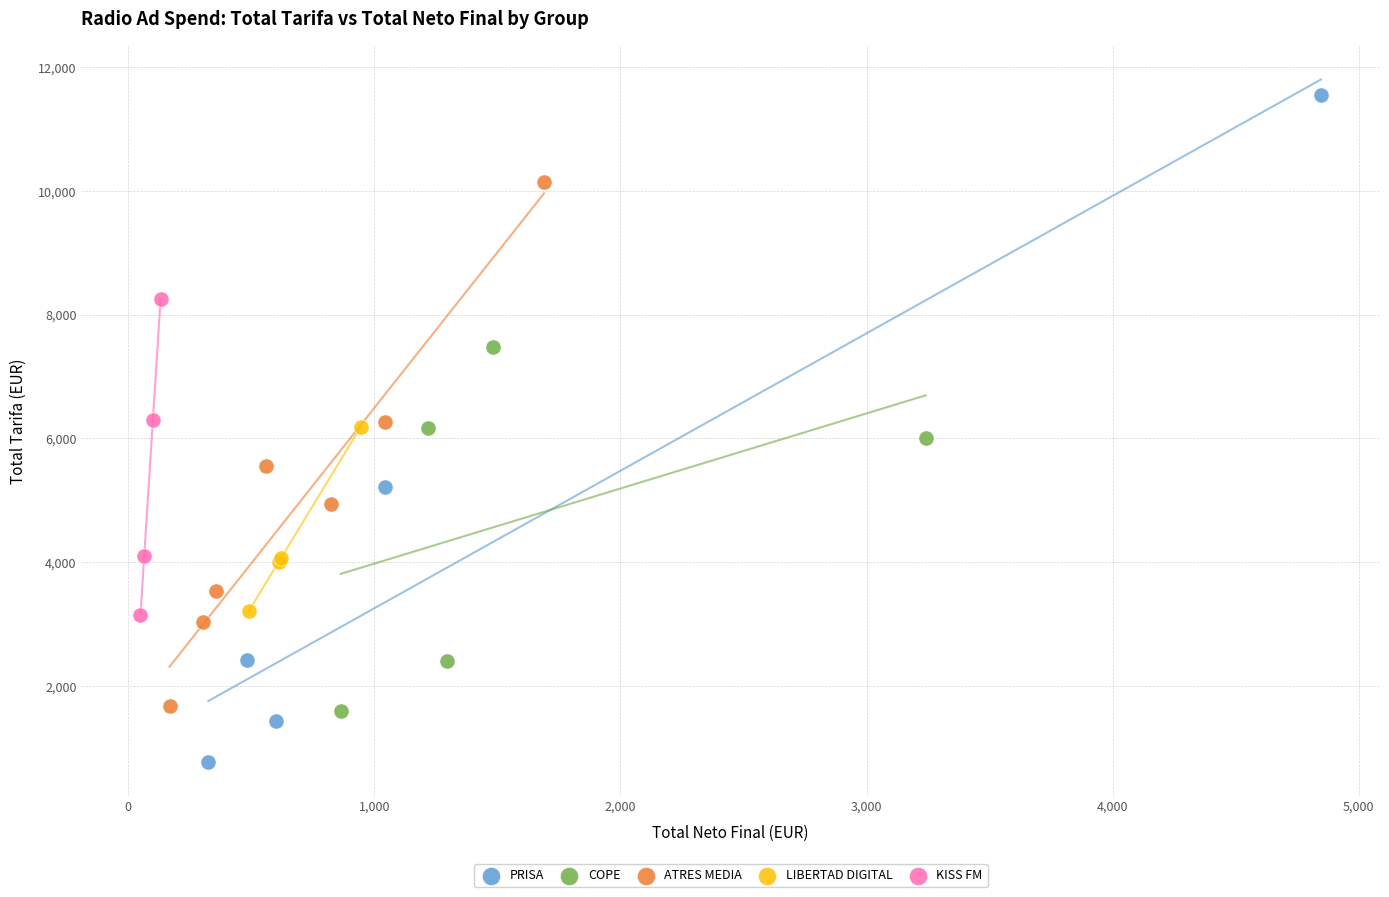

Which series reaches the maximum Y coordinate?

PRISA